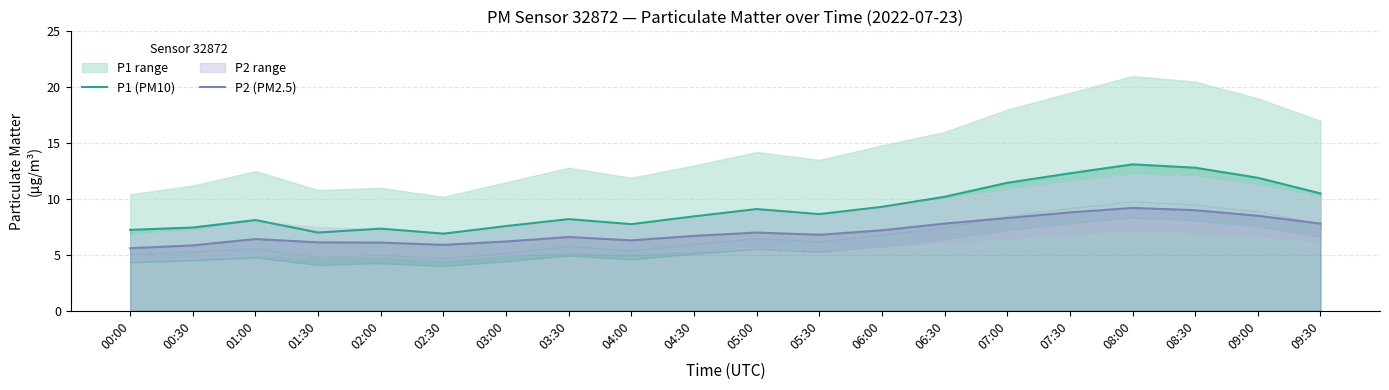

What is the label of the 9th point from the right?

05:30